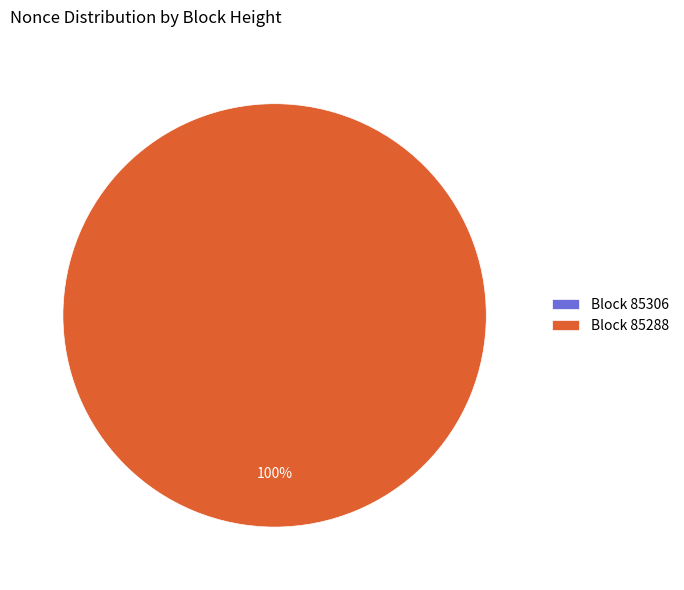

To the nearest percent, what is the difference between the largest and smallest slice percentages?

100%